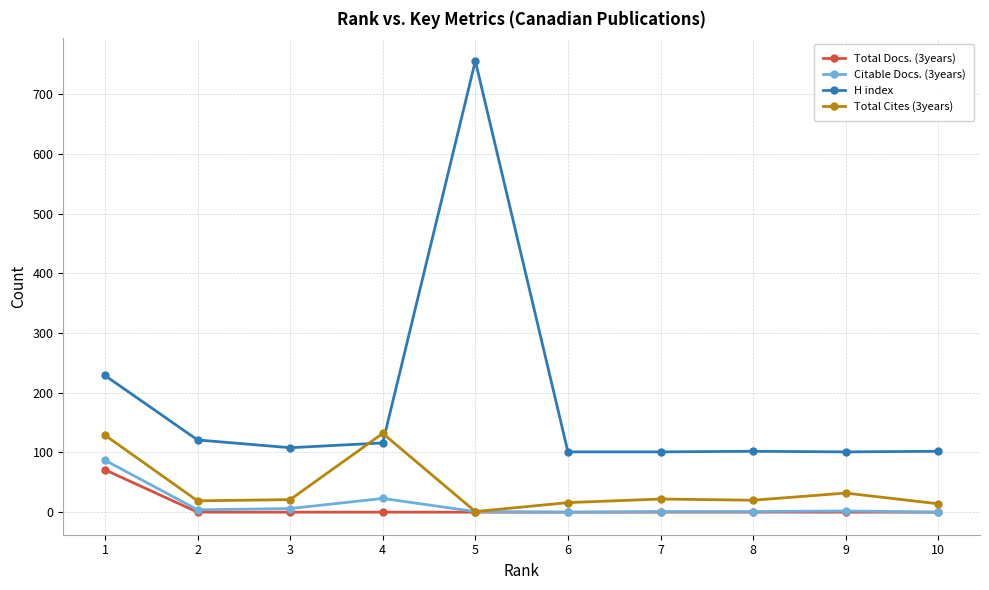

True or false: Citable Docs. (3years) and H index cross at least once.

False